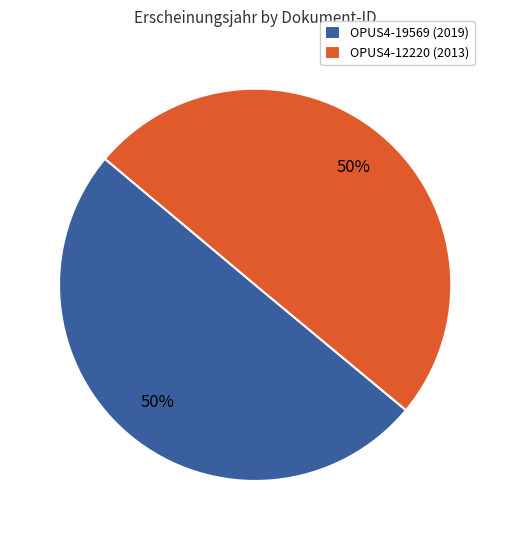

Is it true that OPUS4-19569 is 59% of the pie?

False